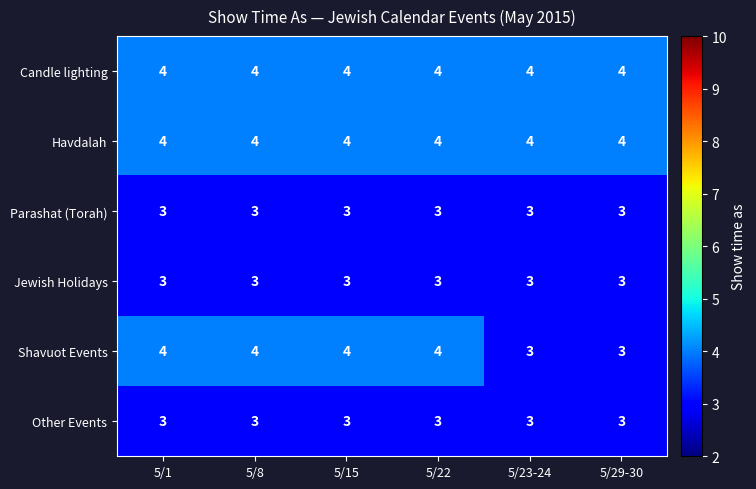

At how many categories does at least one series exceed 3?

6